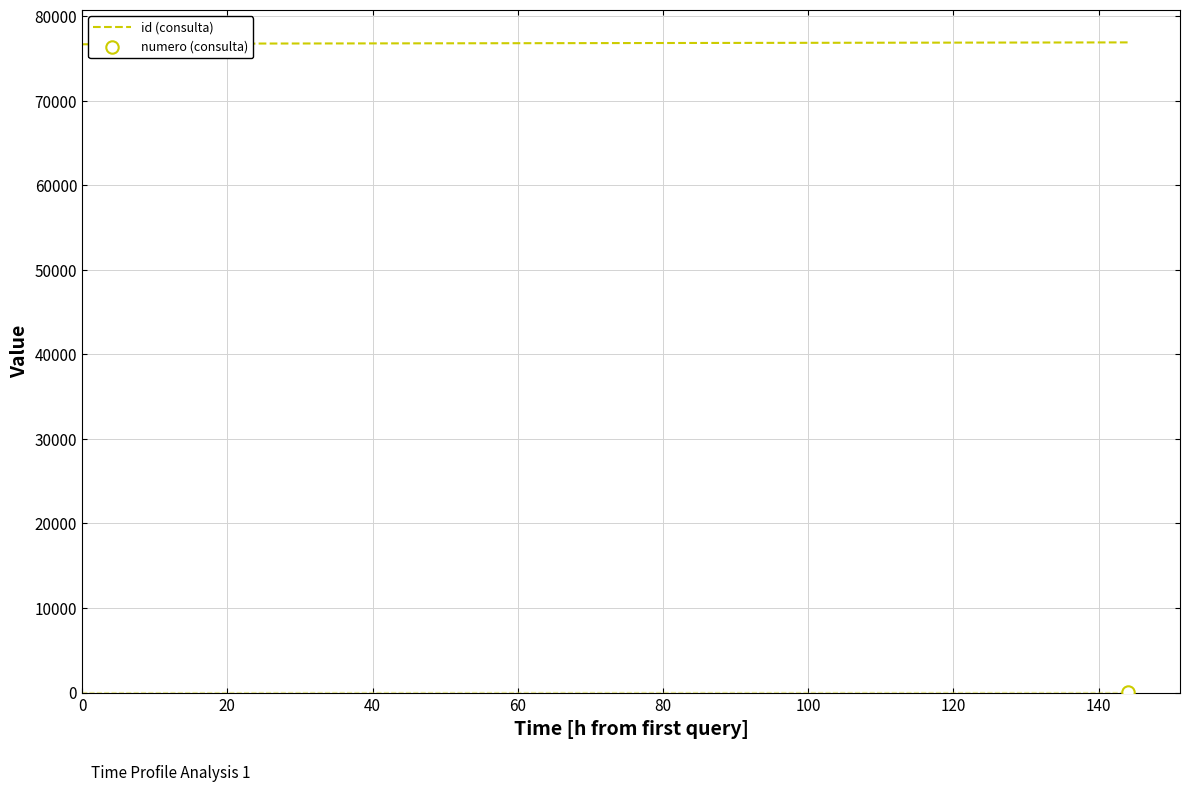

Between 20 and 0, which is larger?

20